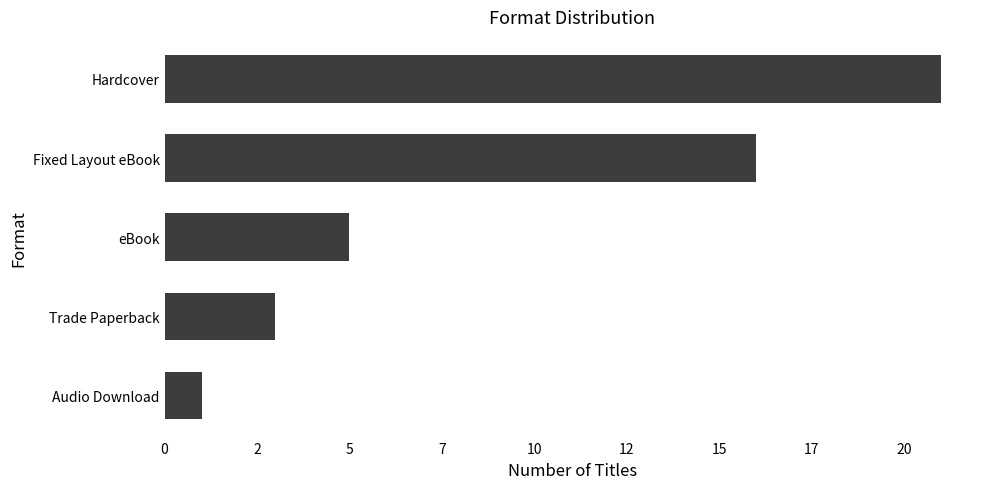

Count the number of categories in the chart.

5